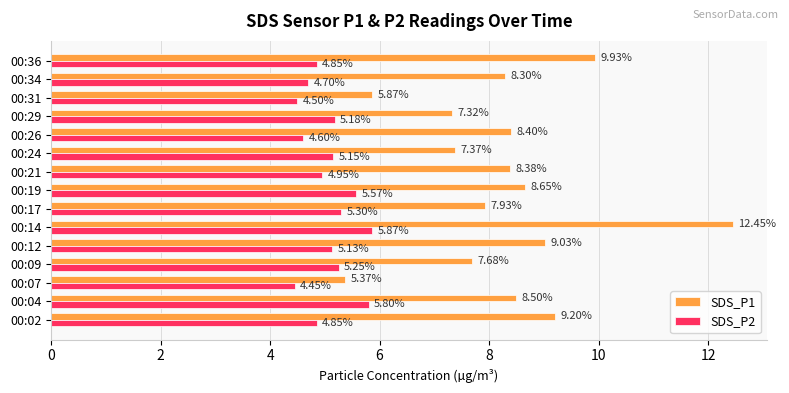

List the series in order of their overall mean, lowest first.

SDS_P2, SDS_P1